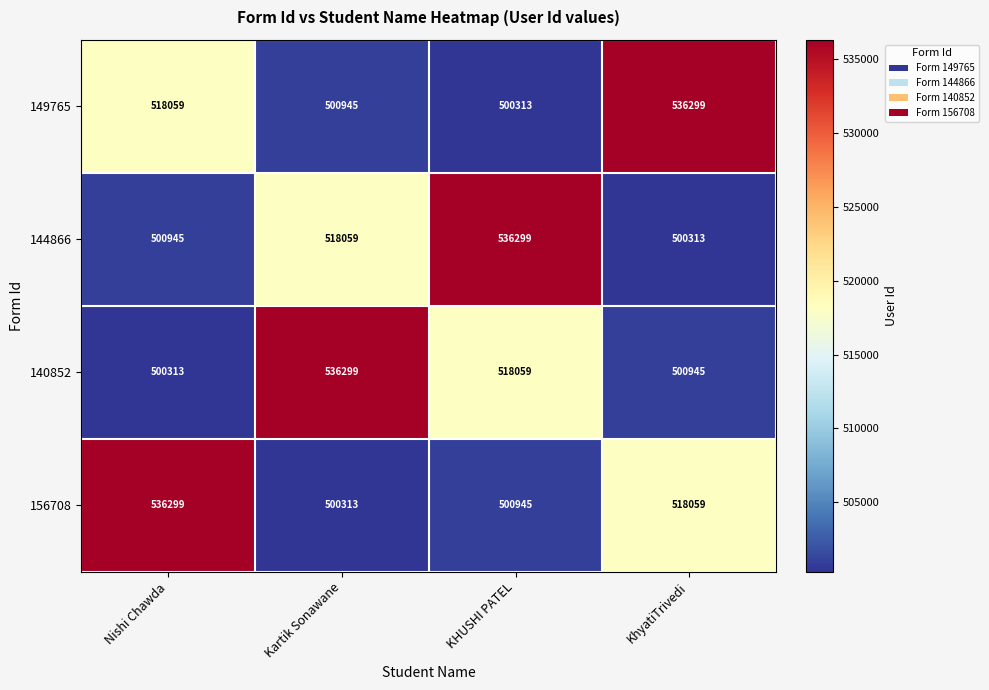

What is the maximum value for 149765?

536299